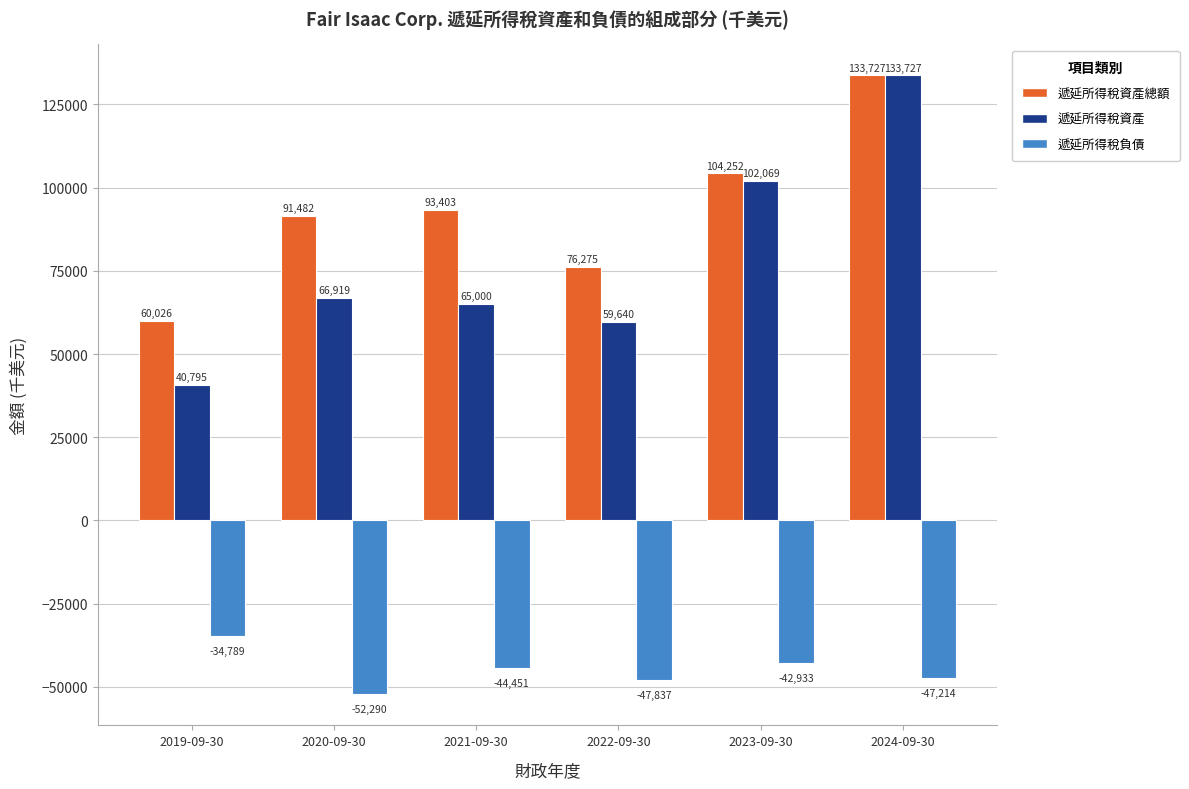

What is the difference between the maximum and minimum values in the 遞延所得稅資產總額 series?

73701